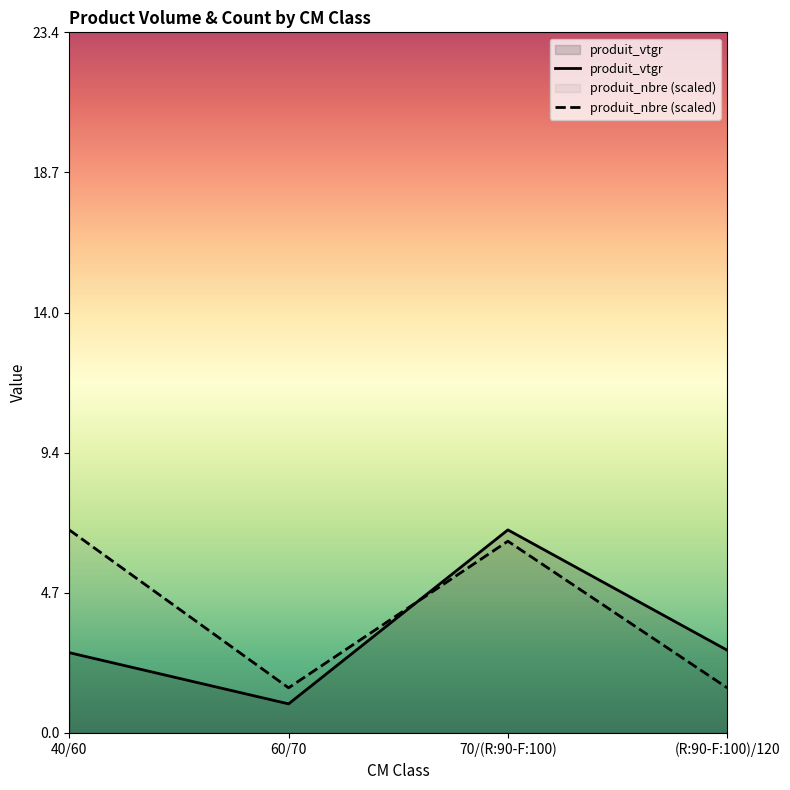

What is the spread (max minus min) of values at 70/(R:90-F:100)?

0.4